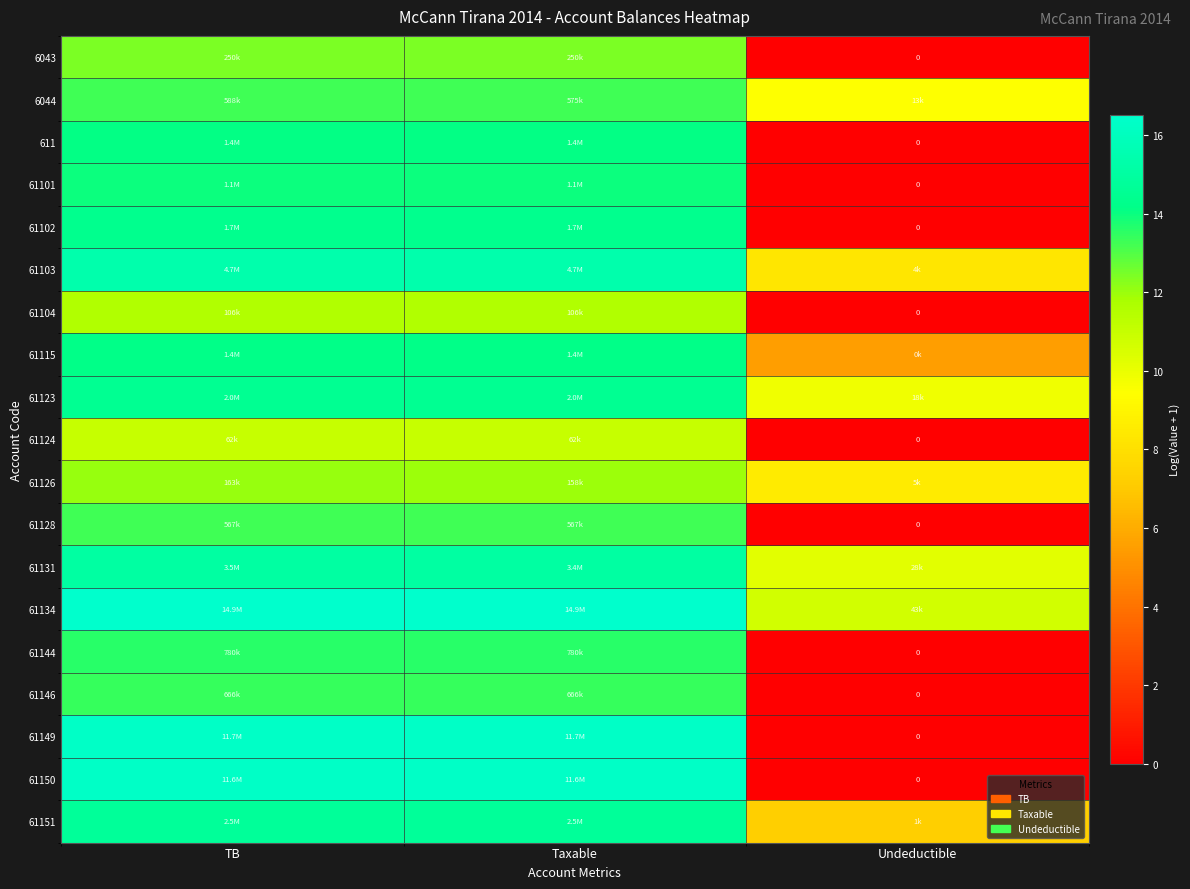

Rank the categories by 61102 value from highest to lowest.

TB, Taxable, Undeductible